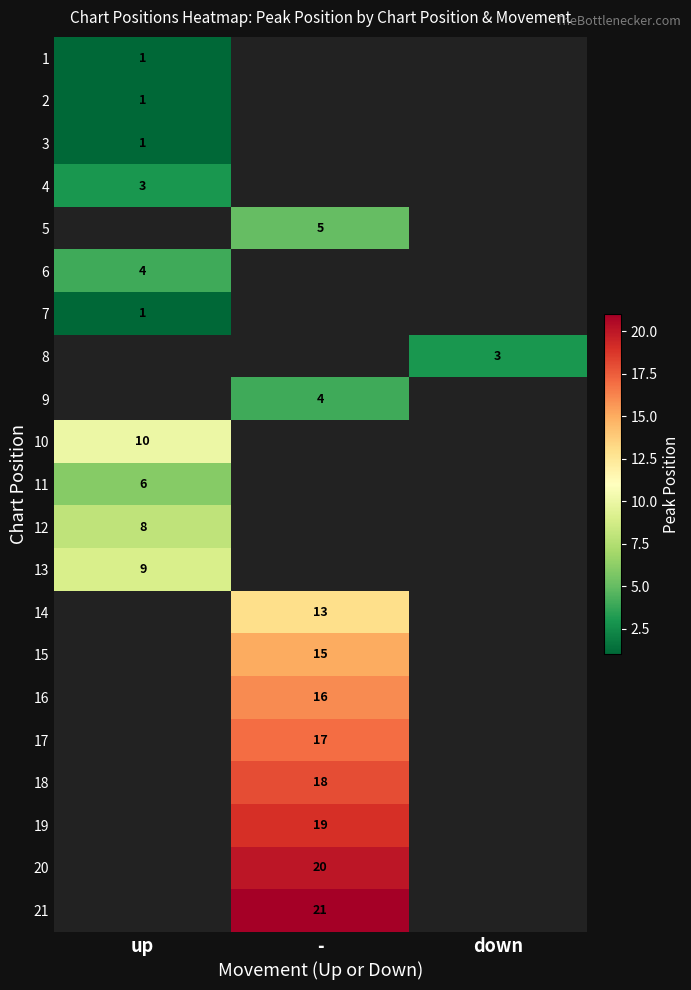

The 5 series shows 3 at -. True or false?

False